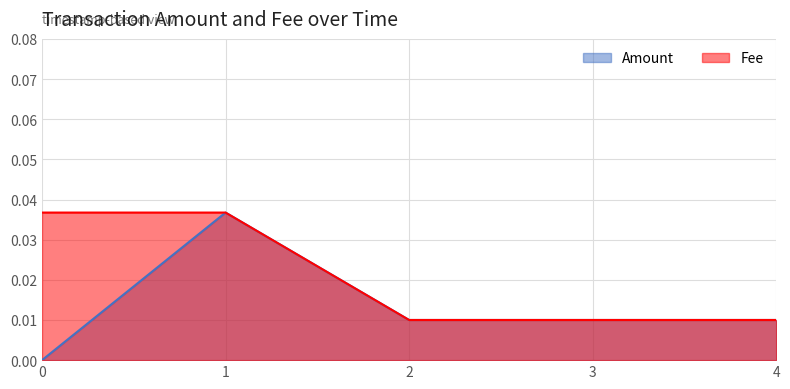

Which series has the largest range (max minus min)?

Amount